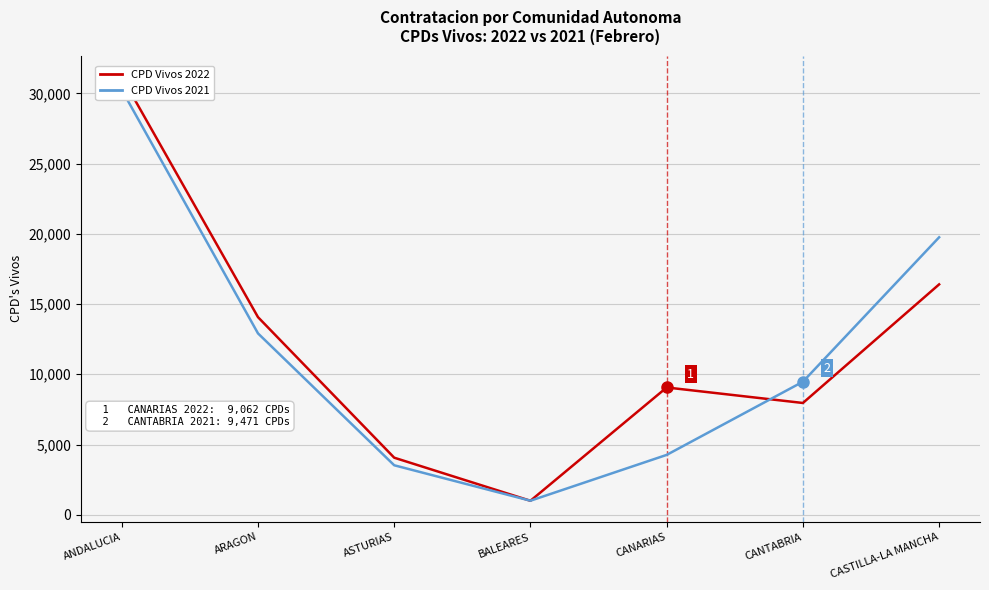

At which category does CPD Vivos 2022 reach its first local valley?

BALEARES